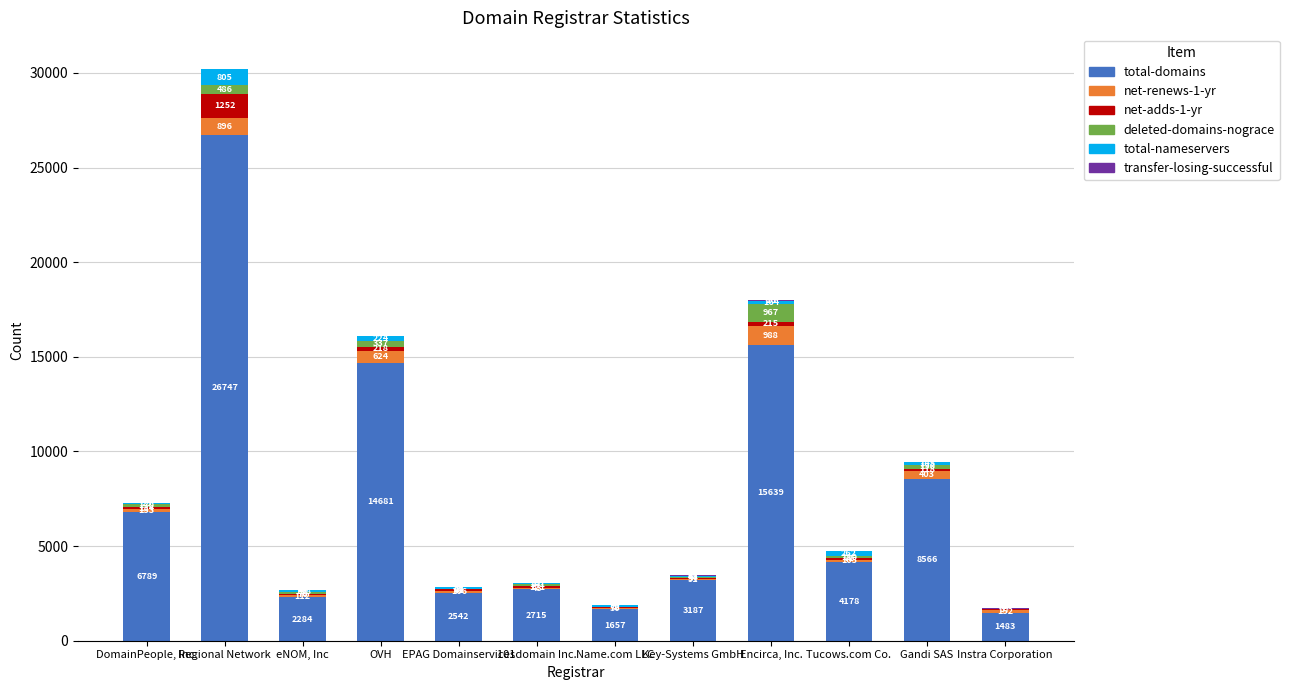

Is it true that total-domains equals 8566 at Gandi SAS?

True